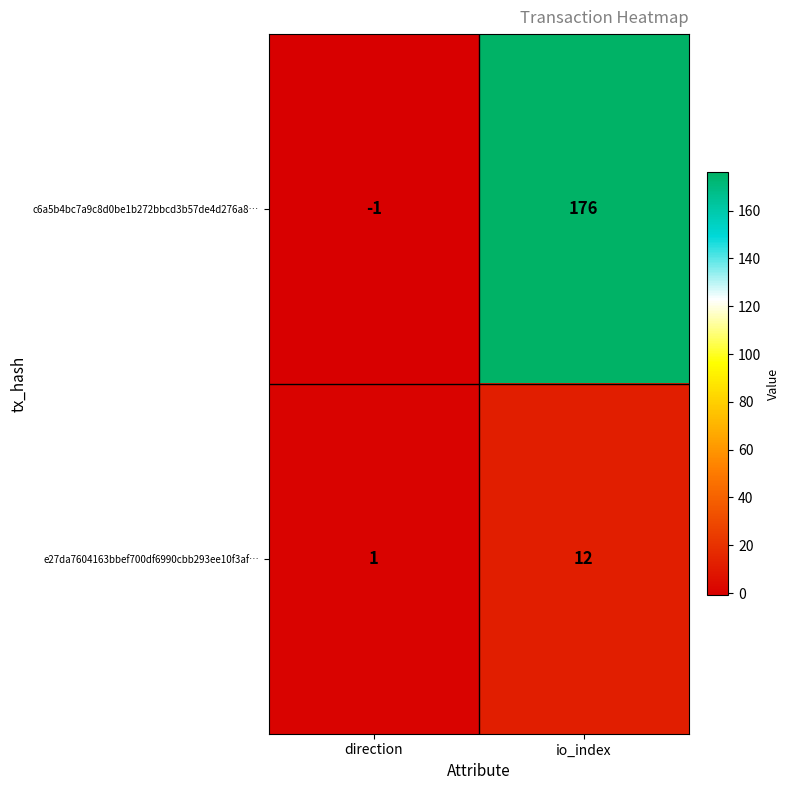

Which series has the widest spread of values?

c6a5b4bc7a9c8d0be1b272bbcd3b57de4d276a8…